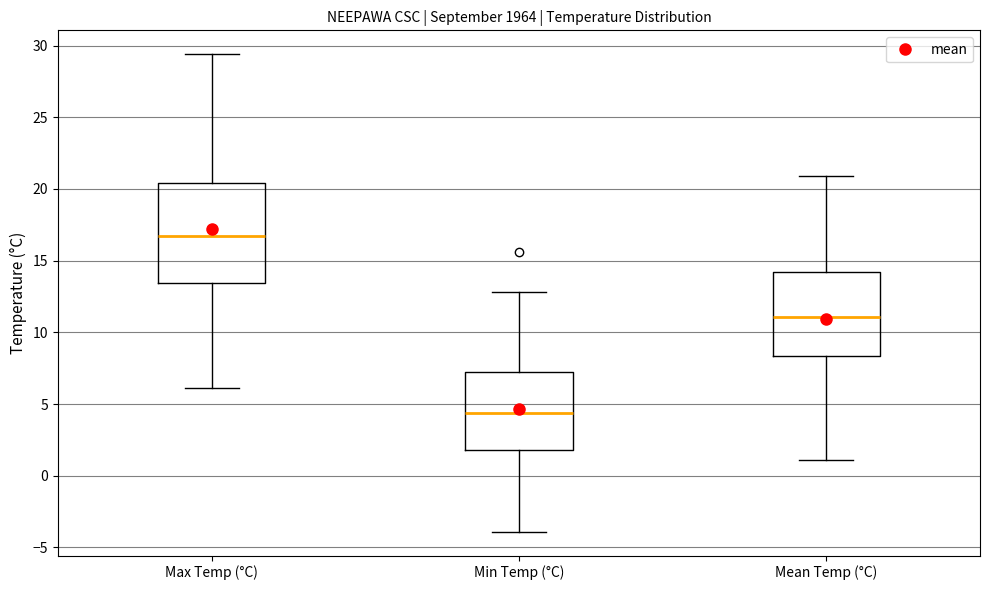

Which box is the tallest, from its lower edge to its upper edge?

Max Temp (°C)